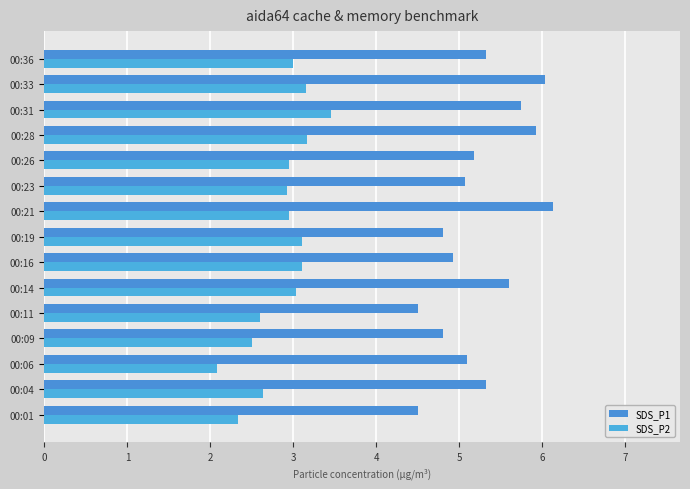

How many series are shown in this chart?

2